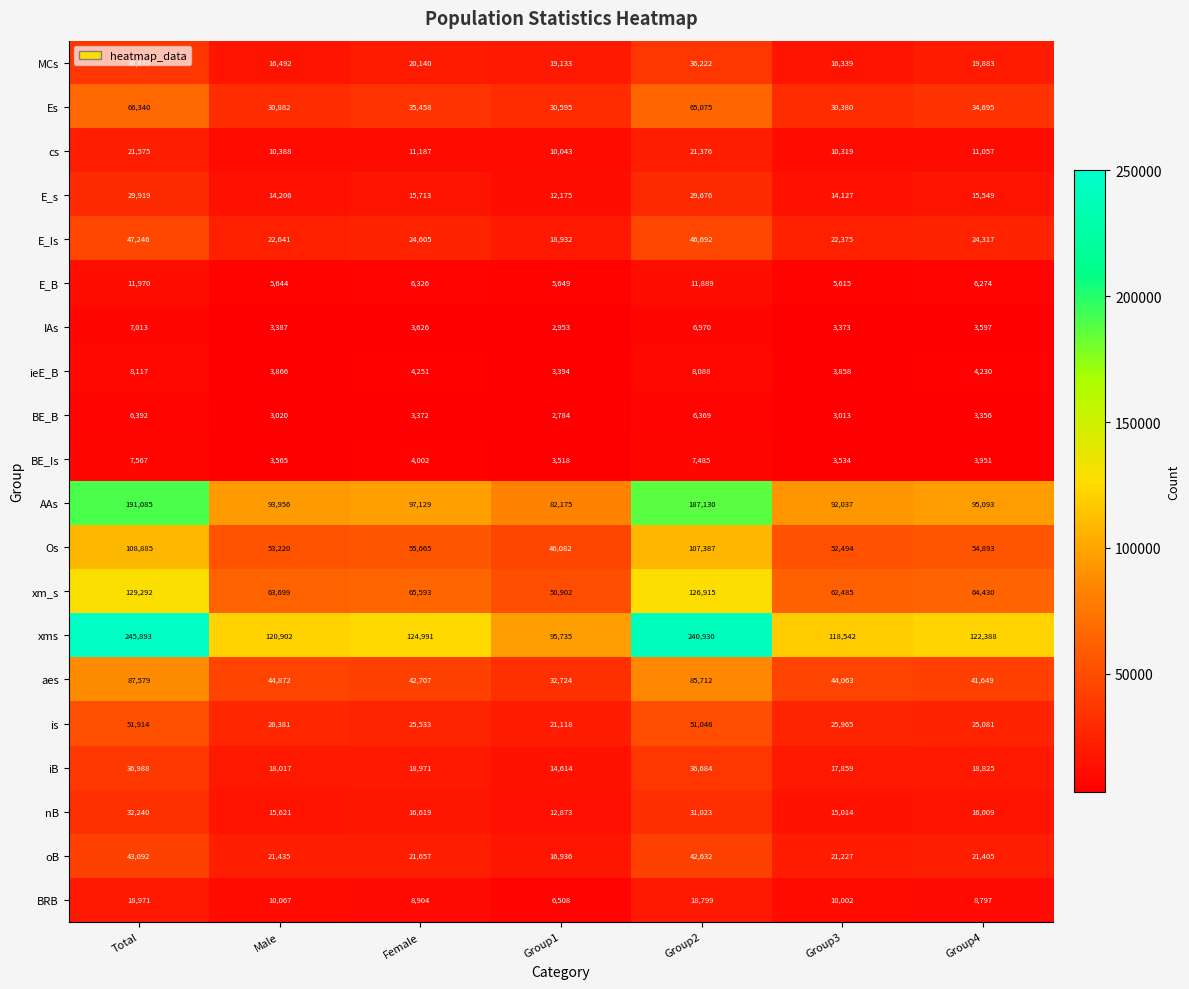

Which series has the largest range (max minus min)?

xms